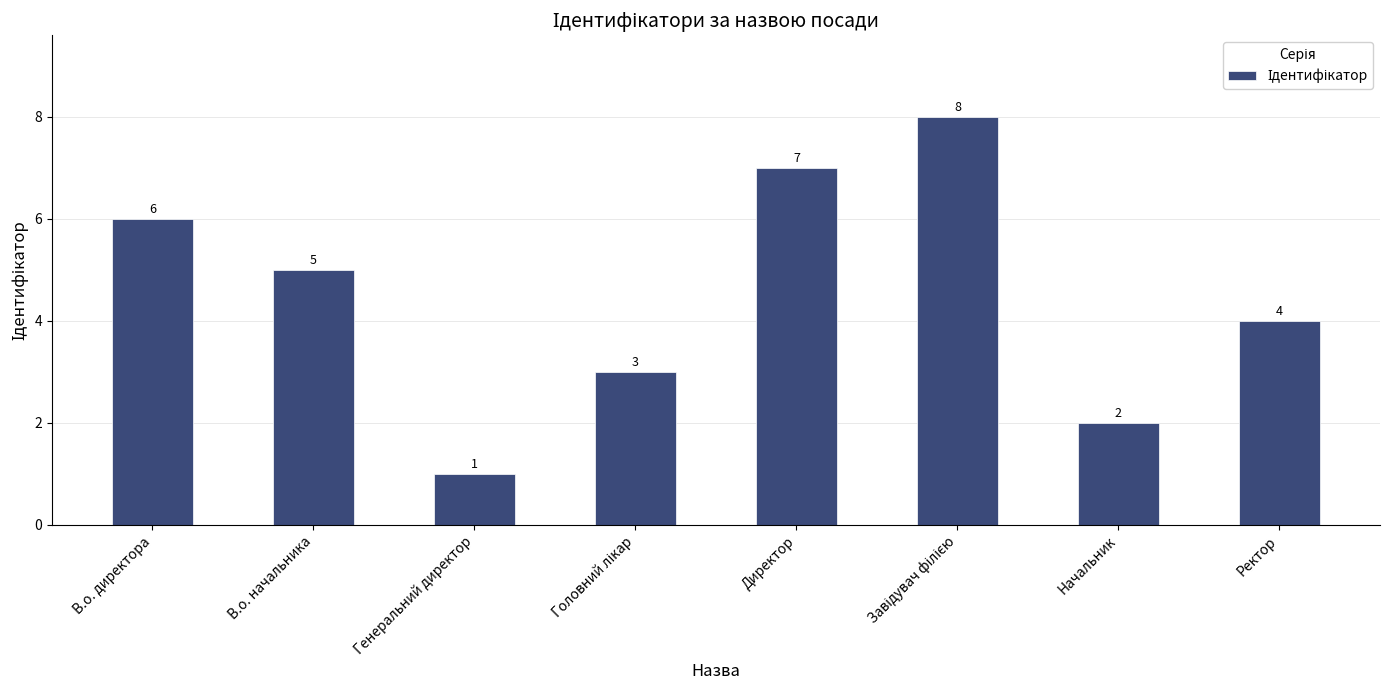

The chart shows a value of 1 at Ректор. True or false?

False